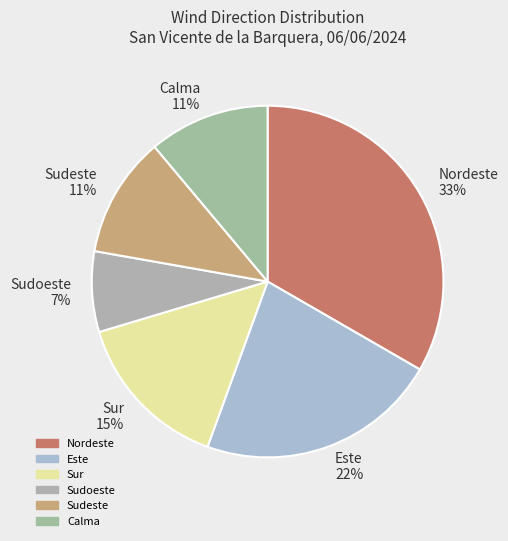

Is there any slice that represents more than half of the pie?

No